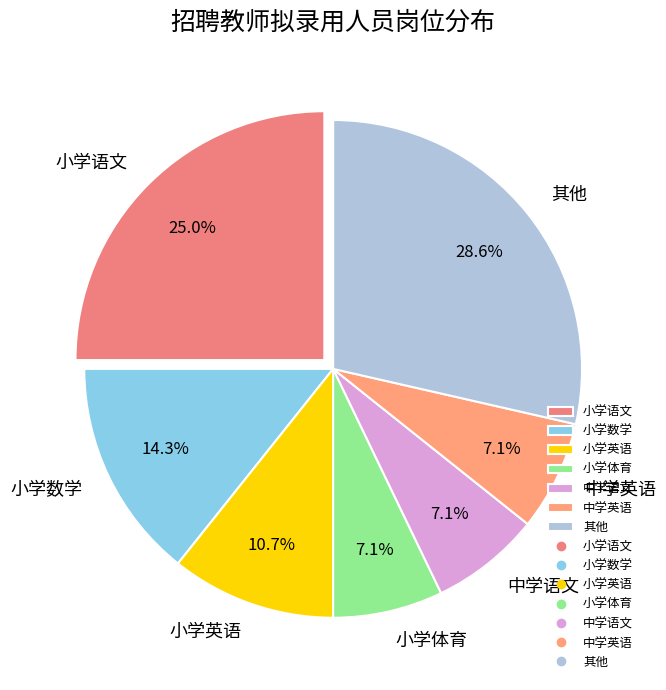

Which category has the biggest portion of the pie?

其他